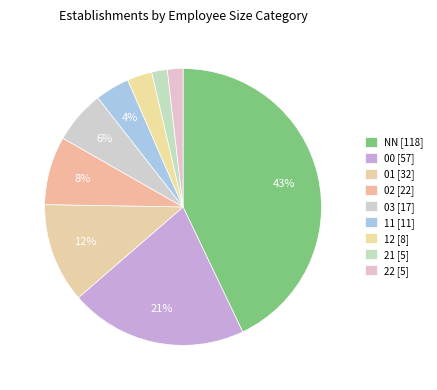

How many segments does this pie chart have?

9